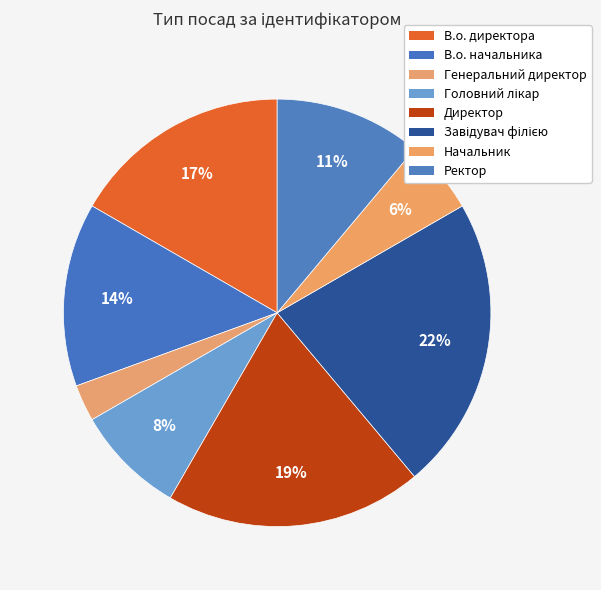

Between Начальник and Ректор, which is larger?

Ректор